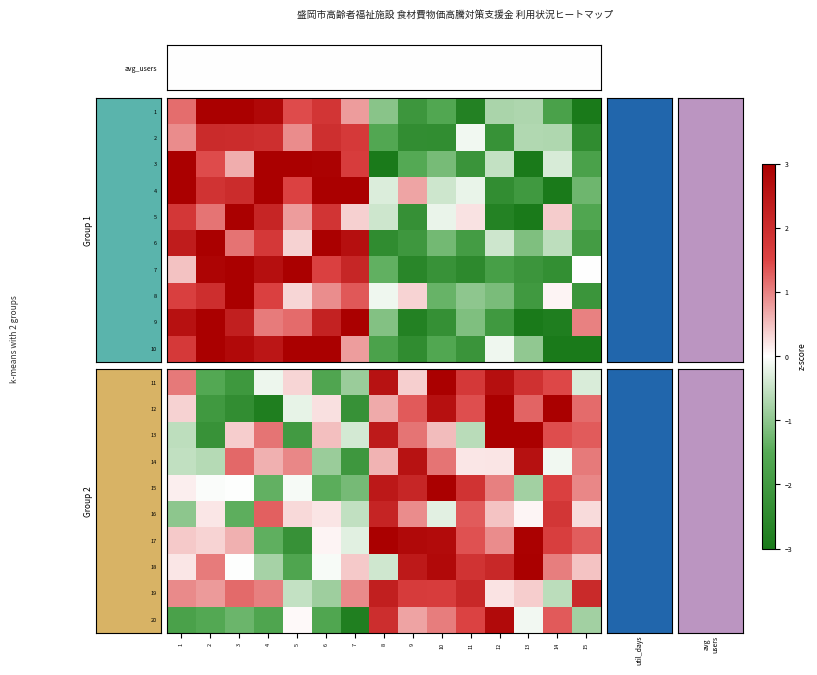

At which category is the sum across all series the highest?

10